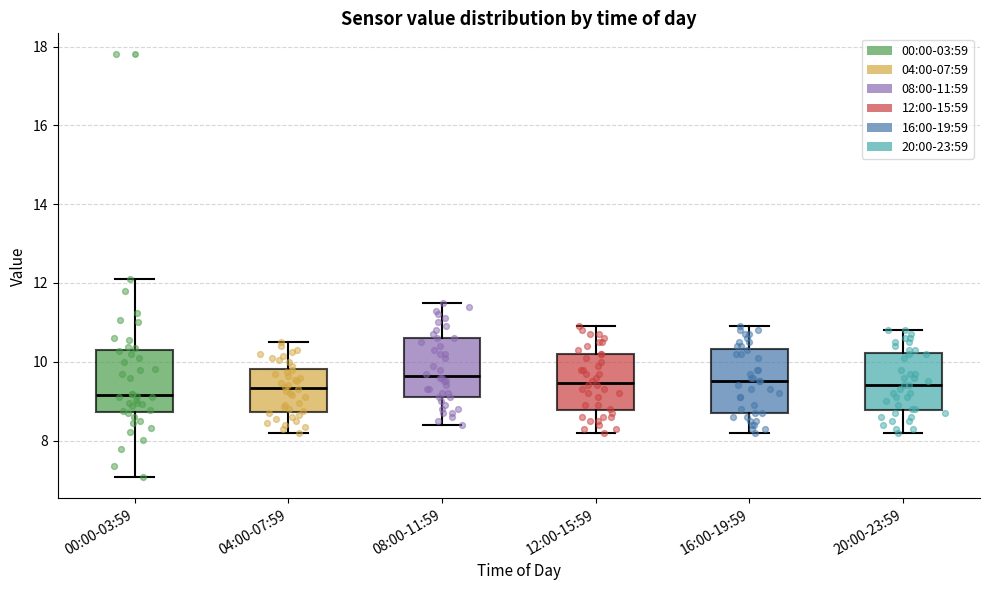

Reading left to right, transcribe this box plot: for each box, give where its median line is, the range the box spans, and where its two whiskers end, as read against the y-axis. The values are not printed on the chart, so give them approximately, as read against the axis.

00:00-03:59: median 9.2, box 8.8 to 10.2, whiskers 7.0 to 12.2
04:00-07:59: median 9.4, box 8.8 to 9.8, whiskers 8.2 to 10.6
08:00-11:59: median 9.6, box 9.2 to 10.6, whiskers 8.4 to 11.6
12:00-15:59: median 9.4, box 8.8 to 10.2, whiskers 8.2 to 11.0
16:00-19:59: median 9.6, box 8.8 to 10.4, whiskers 8.2 to 11.0
20:00-23:59: median 9.4, box 8.8 to 10.2, whiskers 8.2 to 10.8